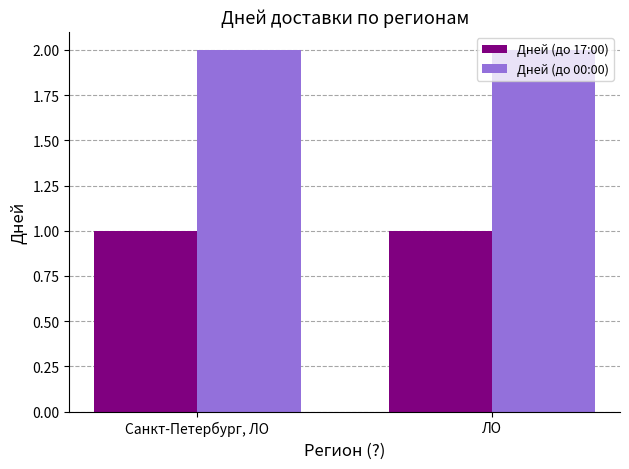

Are the bars horizontal?

No